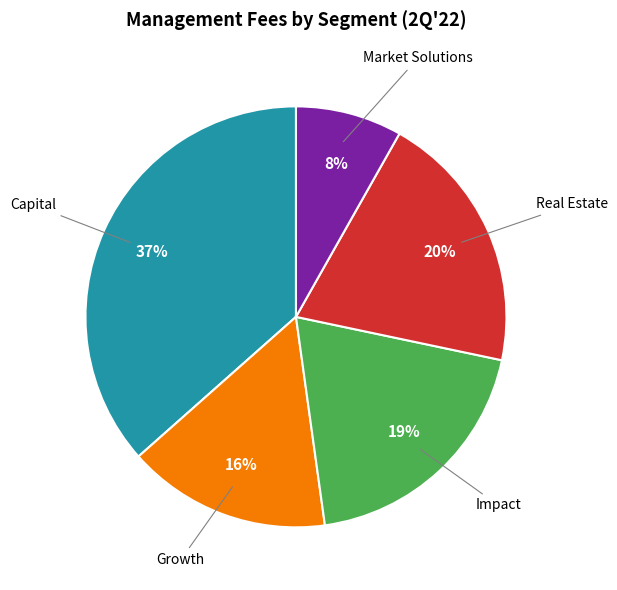

To the nearest percent, what is the average slice percentage?

20%